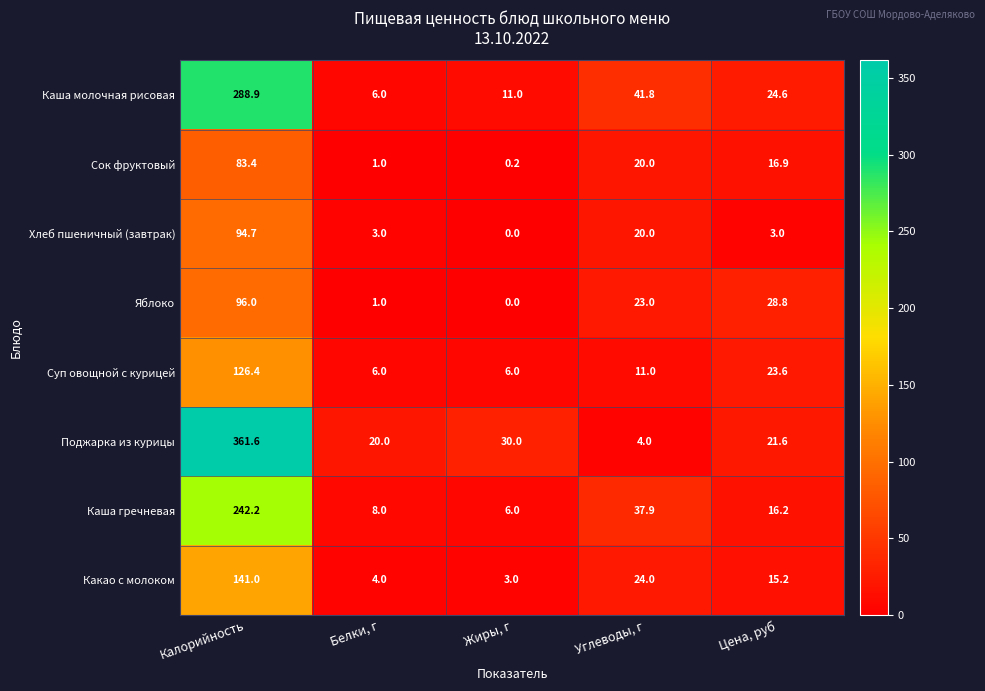

Between Калорийность and Белки, г, which series saw the biggest shift?

Поджарка из курицы